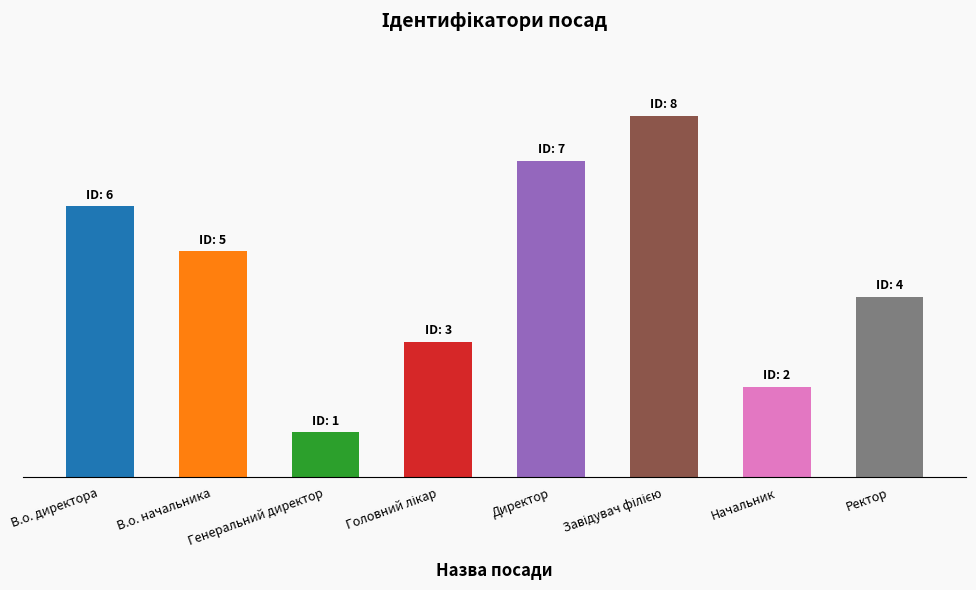

Are the bars horizontal?

No